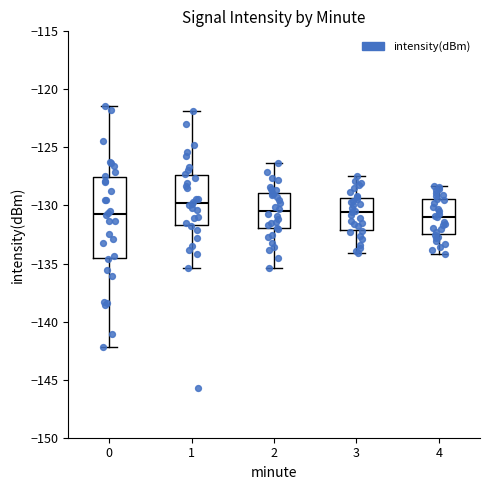

Comparing the boxes themselves (not the whiskers), which one is the tallest?

0